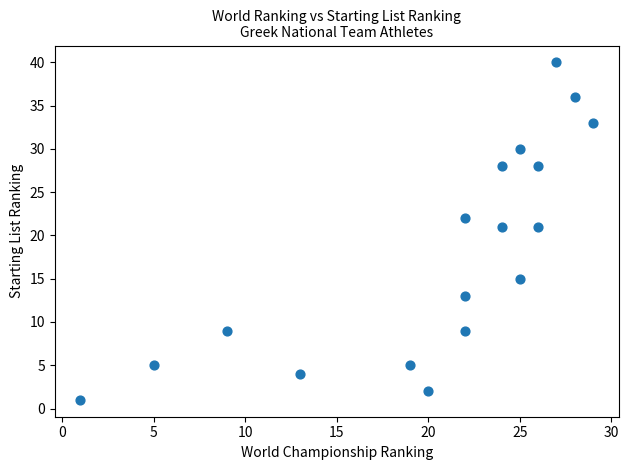

What is the range of Y values (max minus min)?

39